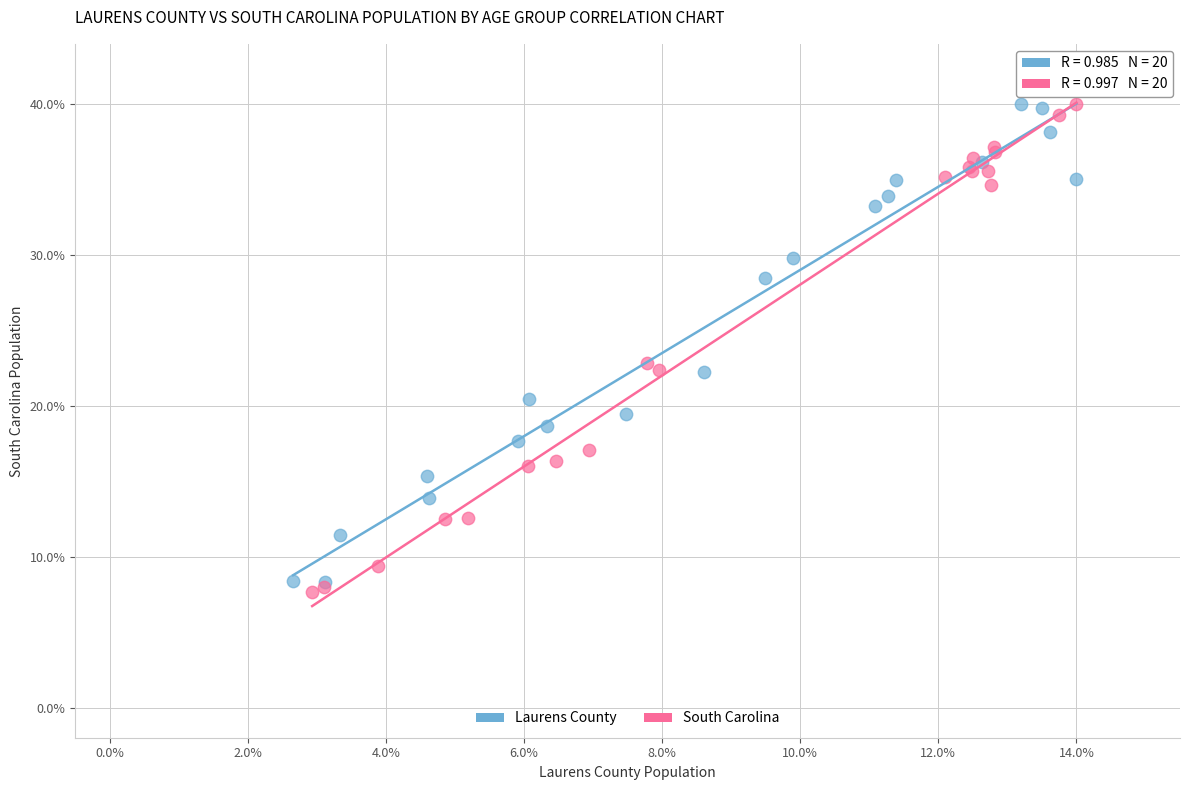

Which series reaches the minimum Y coordinate?

South Carolina